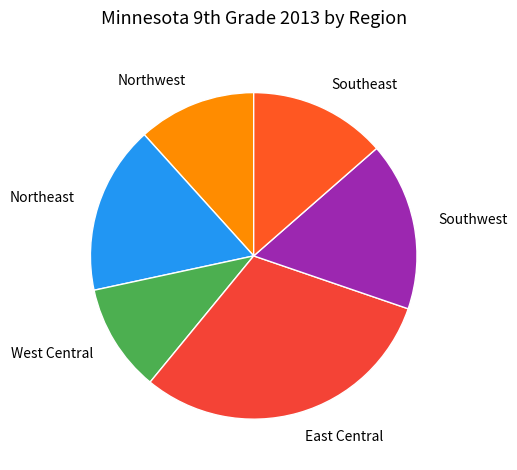

What is the largest slice in the pie chart?

East Central